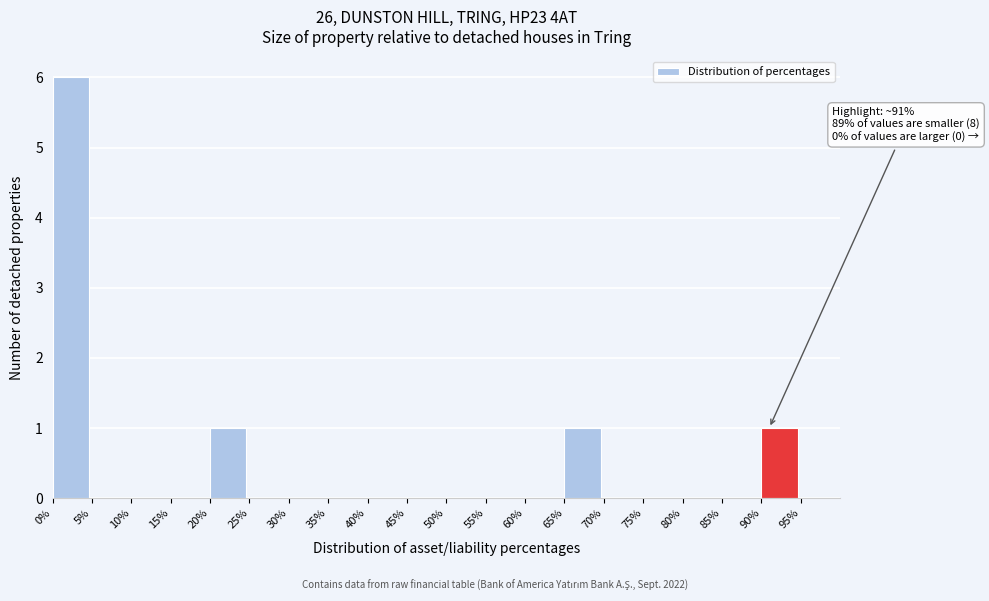

Which range on the x-axis has the tallest bar?

0 to 5